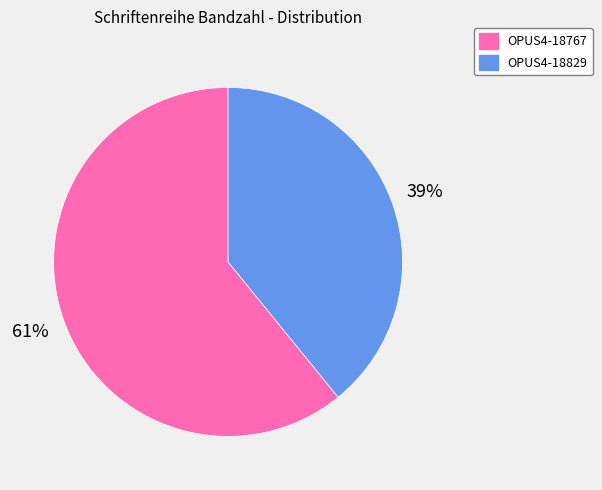

To the nearest percent, what percentage of the pie is OPUS4-18767?

61%